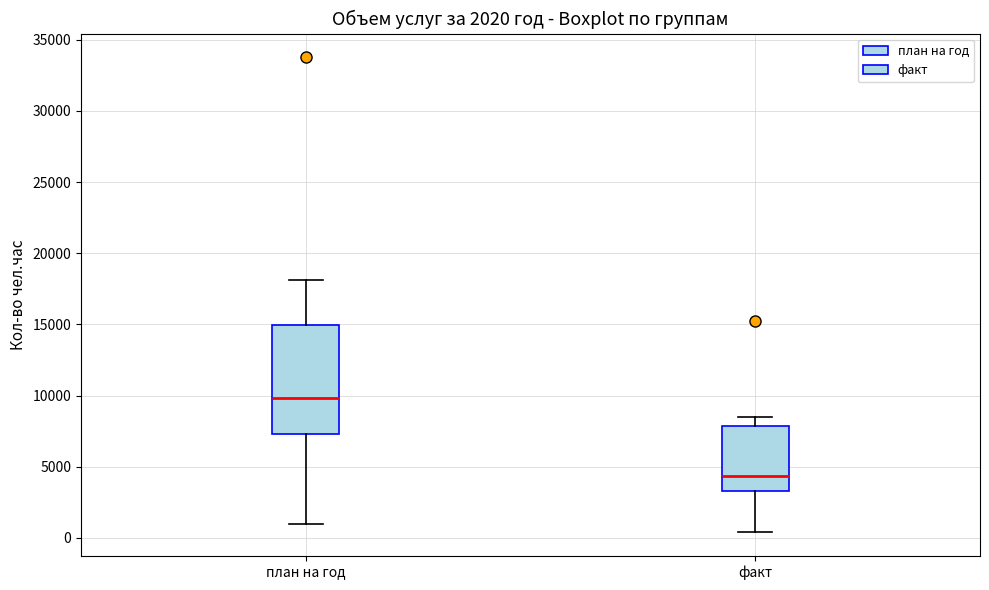

Which box is the tallest, from its lower edge to its upper edge?

план на год